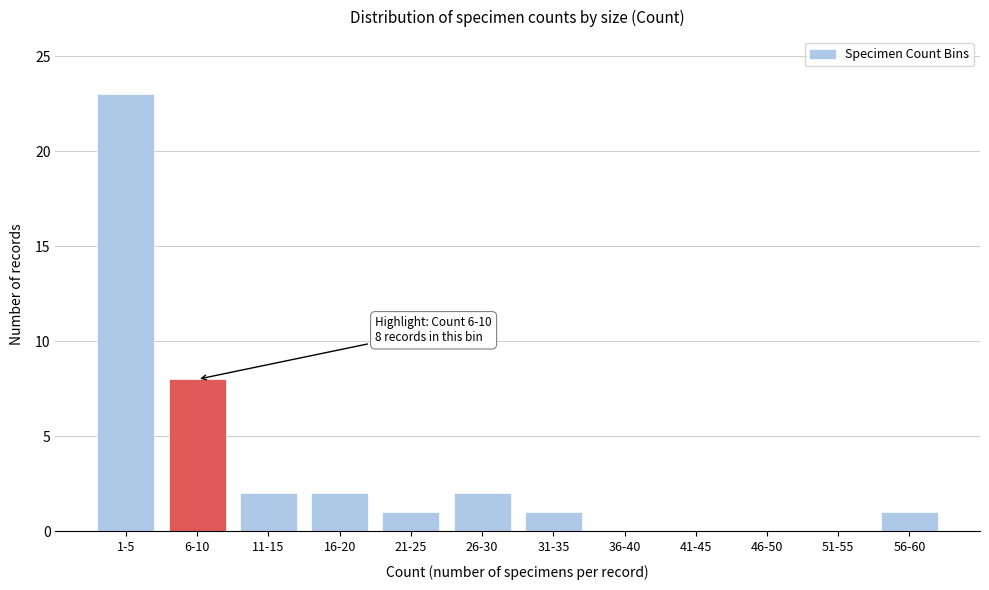

Reading right to left, list all the values displayed in this chart.

56-60=1	51-55=0	46-50=0	41-45=0	36-40=0	31-35=1	26-30=2	21-25=1	16-20=2	11-15=2	6-10=8	1-5=23